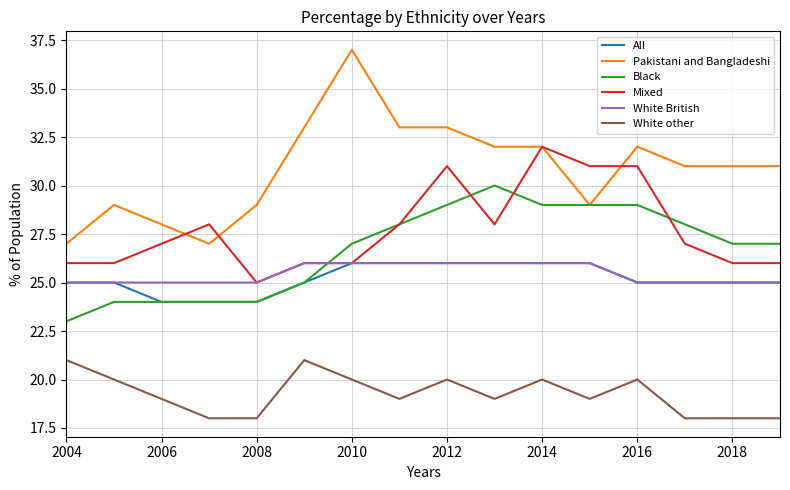

True or false: White other and Pakistani and Bangladeshi cross at least once.

False